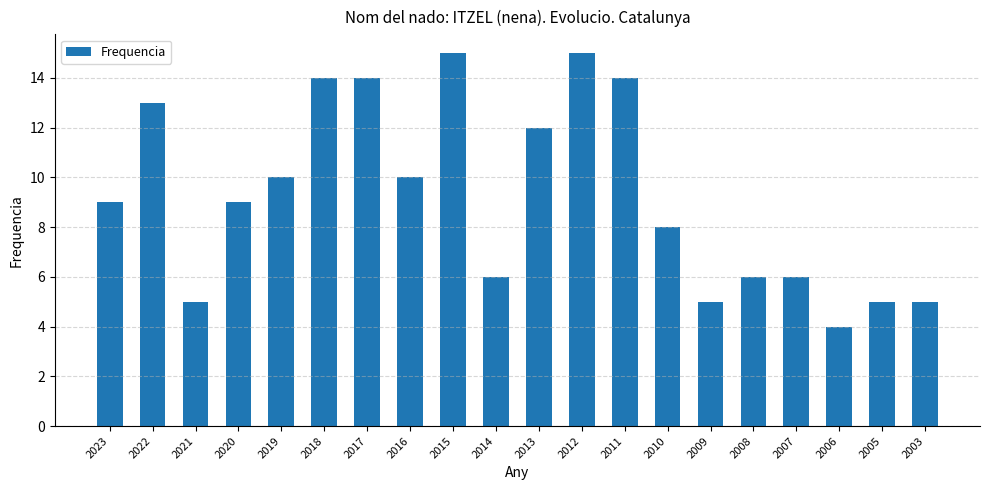

What is the sum of the values at 2012 and 2005?

20